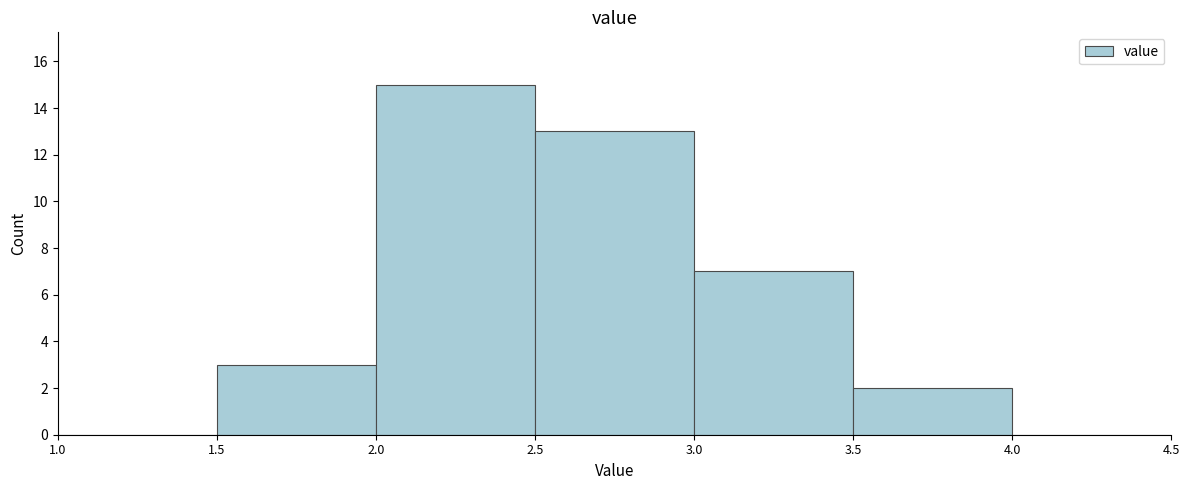

Reading left to right, list every bar in this chart as the range it spans on the x-axis followed by its height. The values are not printed on the chart, so give them approximately, as read against the axis.

1.0 to 1.5: 0
1.5 to 2.0: 3
2.0 to 2.5: 15
2.5 to 3.0: 13
3.0 to 3.5: 7
3.5 to 4.0: 2
4.0 to 4.5: 0